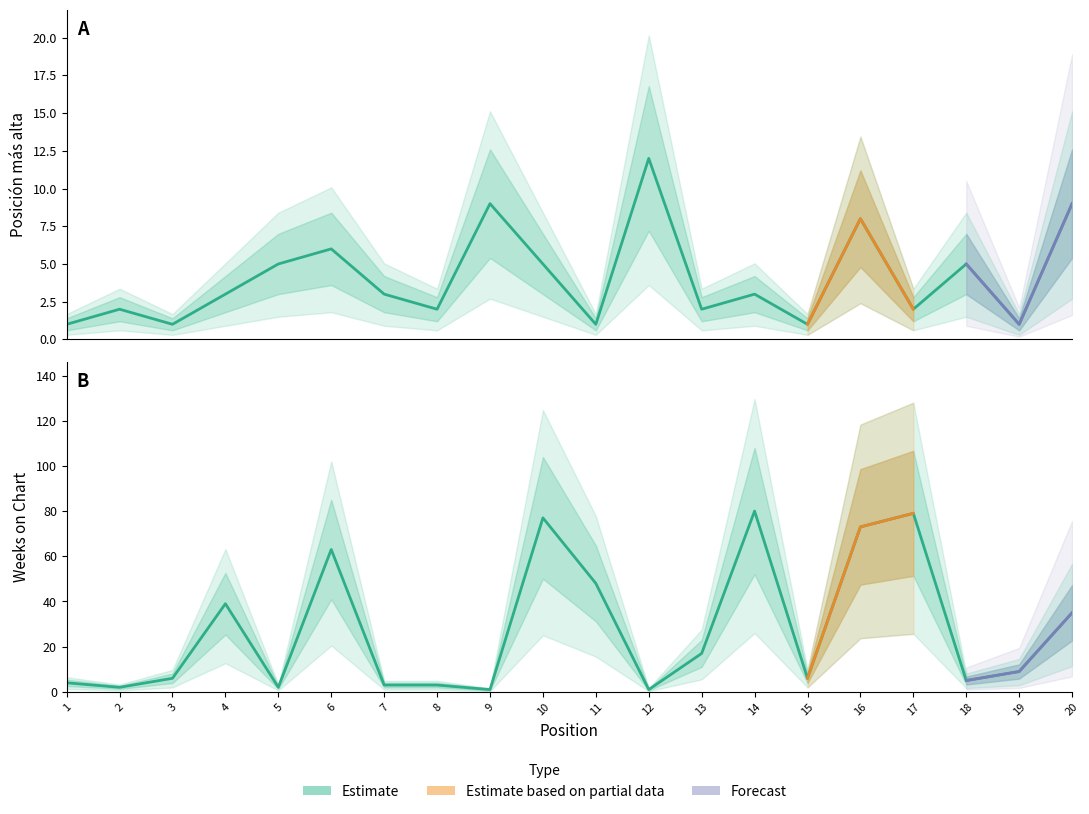

At which category does Posición más alta reach its first local peak?

2